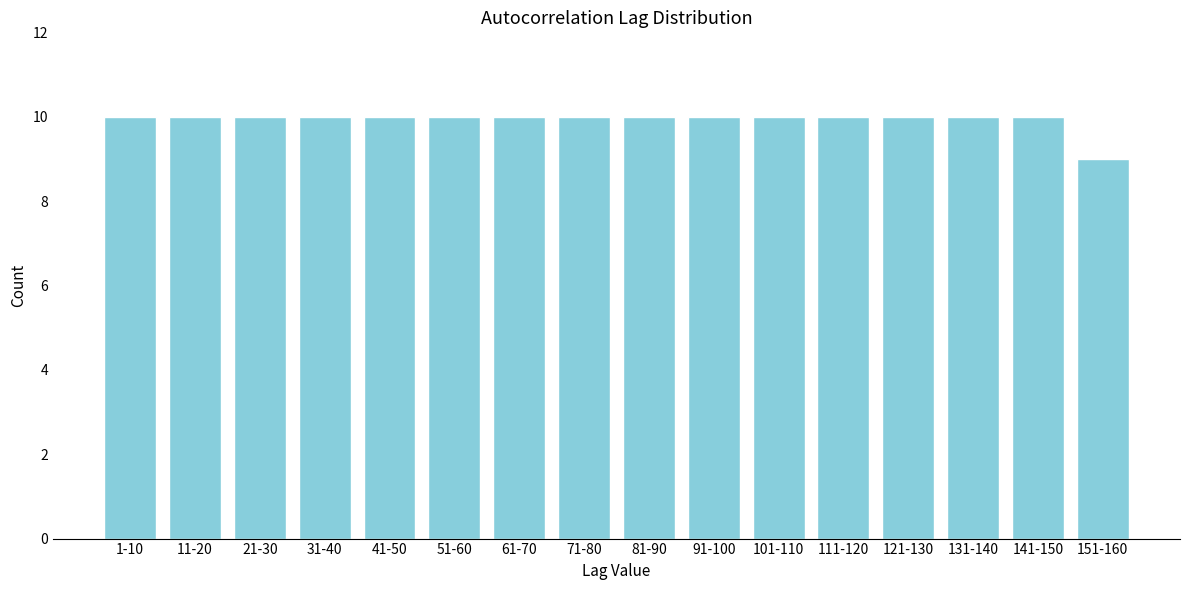

Reading left to right, extract all data points from this chart.

1-10=10	11-20=10	21-30=10	31-40=10	41-50=10	51-60=10	61-70=10	71-80=10	81-90=10	91-100=10	101-110=10	111-120=10	121-130=10	131-140=10	141-150=10	151-160=9